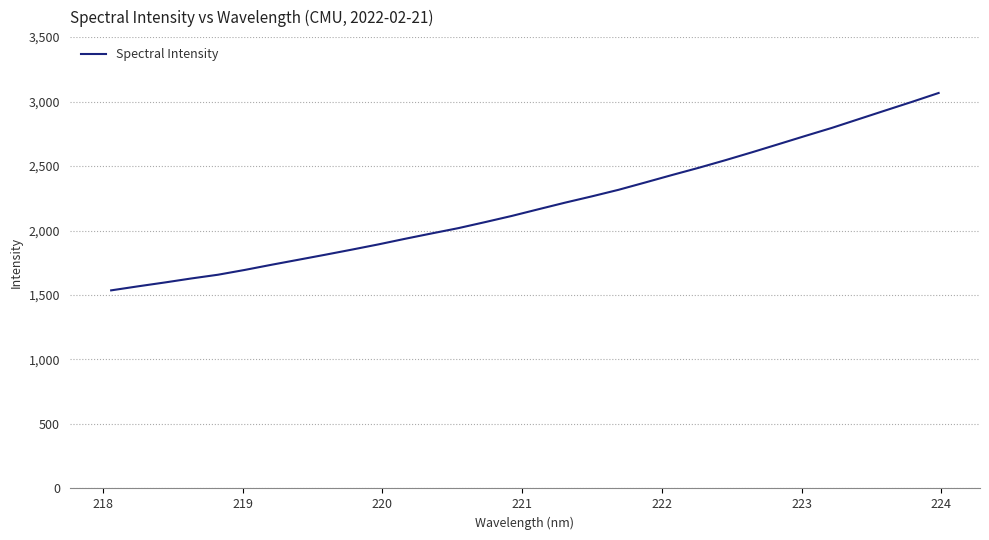

What is the smallest value displayed?

1536.1